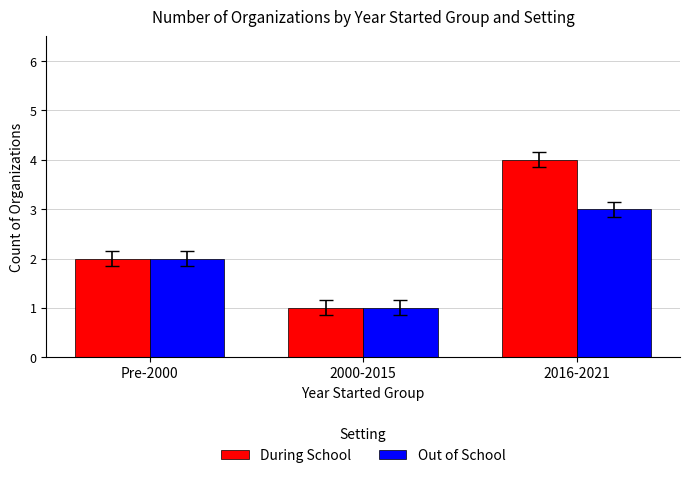

What value does the Out of School series have at 2016-2021?

3